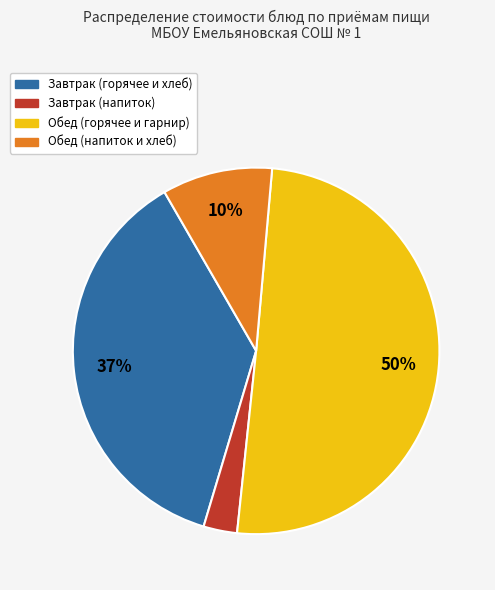

To the nearest percent, what is the difference between the largest and smallest slice percentages?

47%